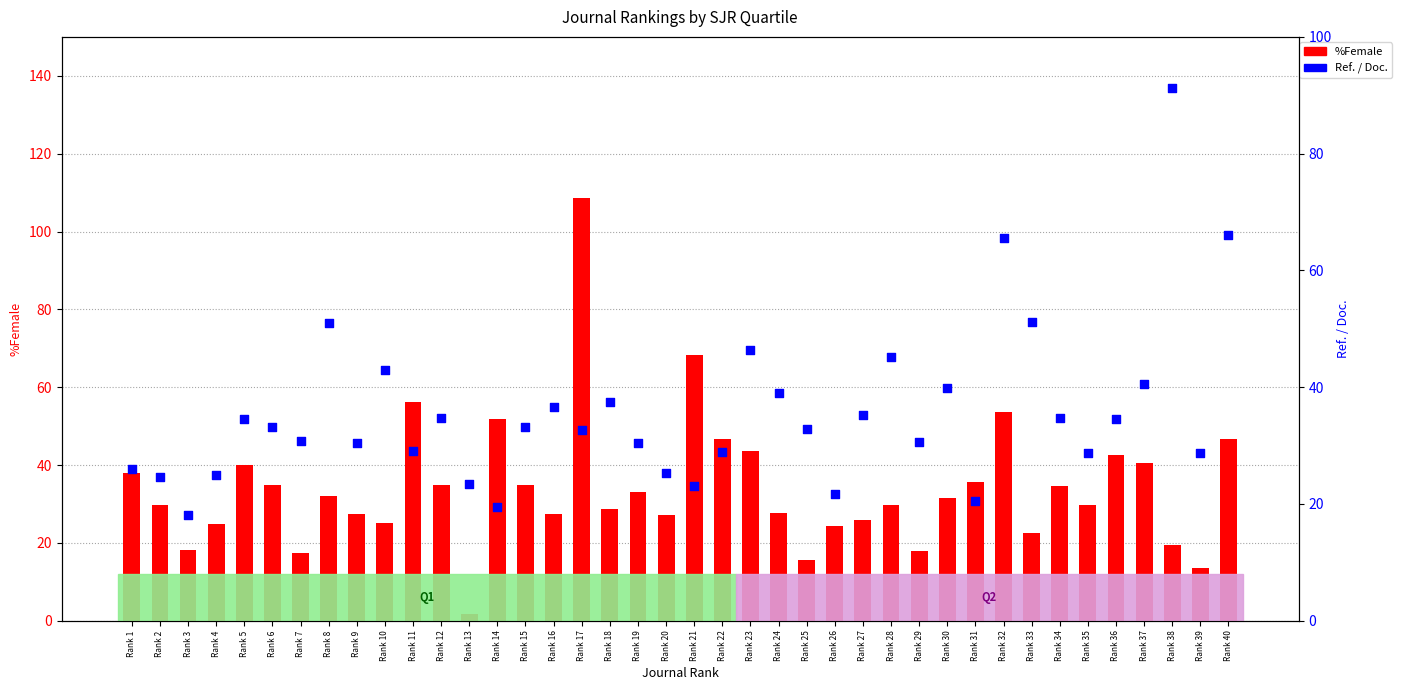

What is the total value across all series at Rank 27?

61.0